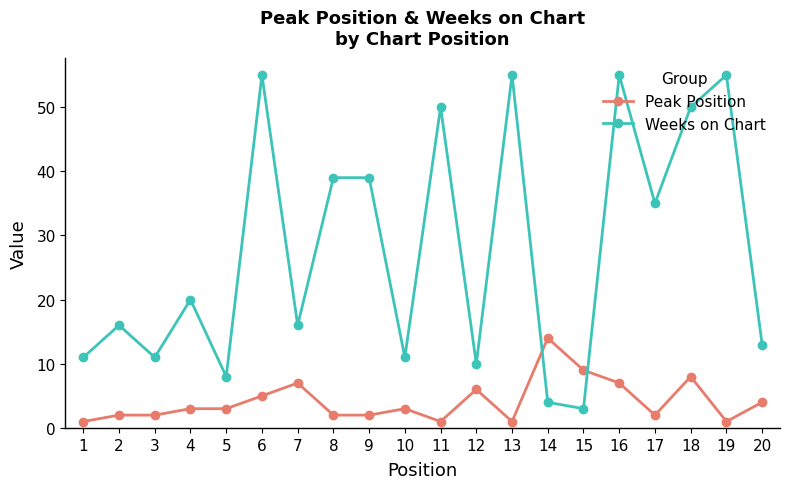

The value of Peak Position at 7 is 11. True or false?

False